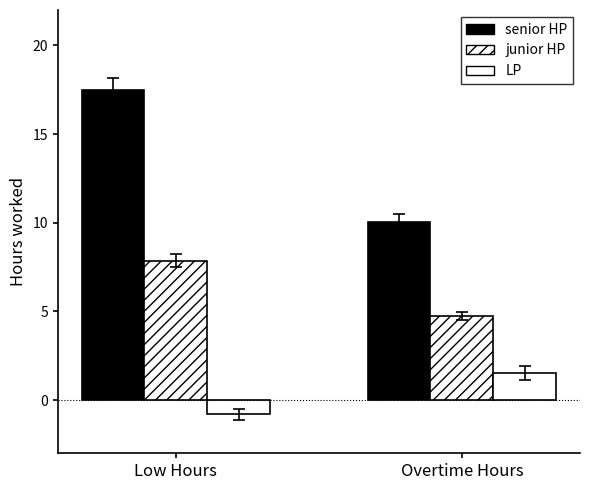

List the series in order of their peak value, lowest first.

LP, junior HP, senior HP